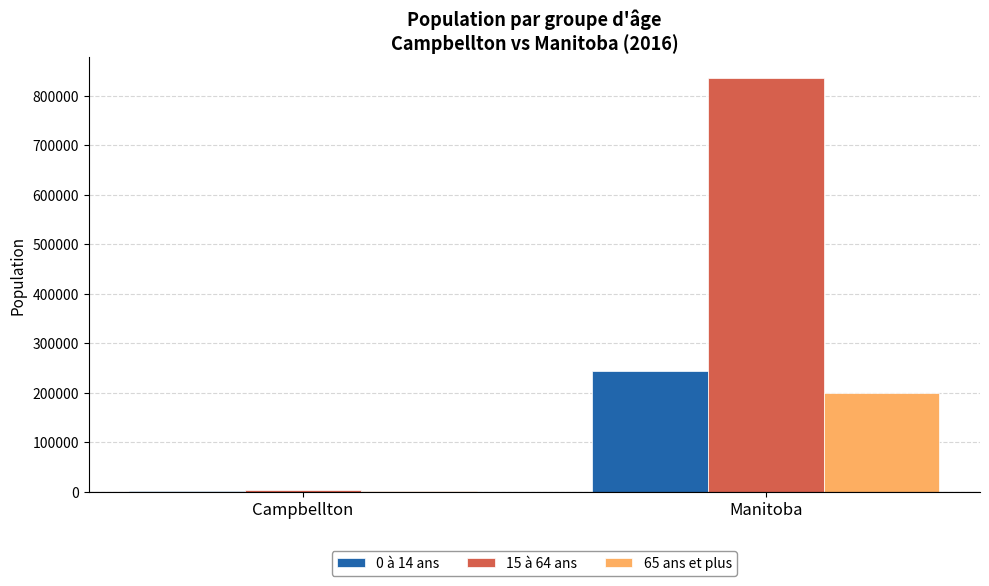

What is the greatest value displayed?

835580